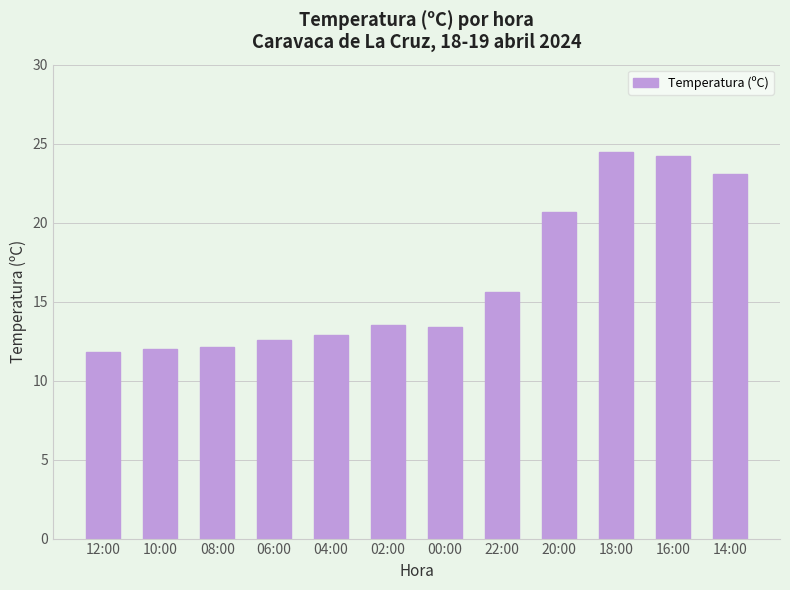

Is it true that the value at 22:00 is 15.6?

True